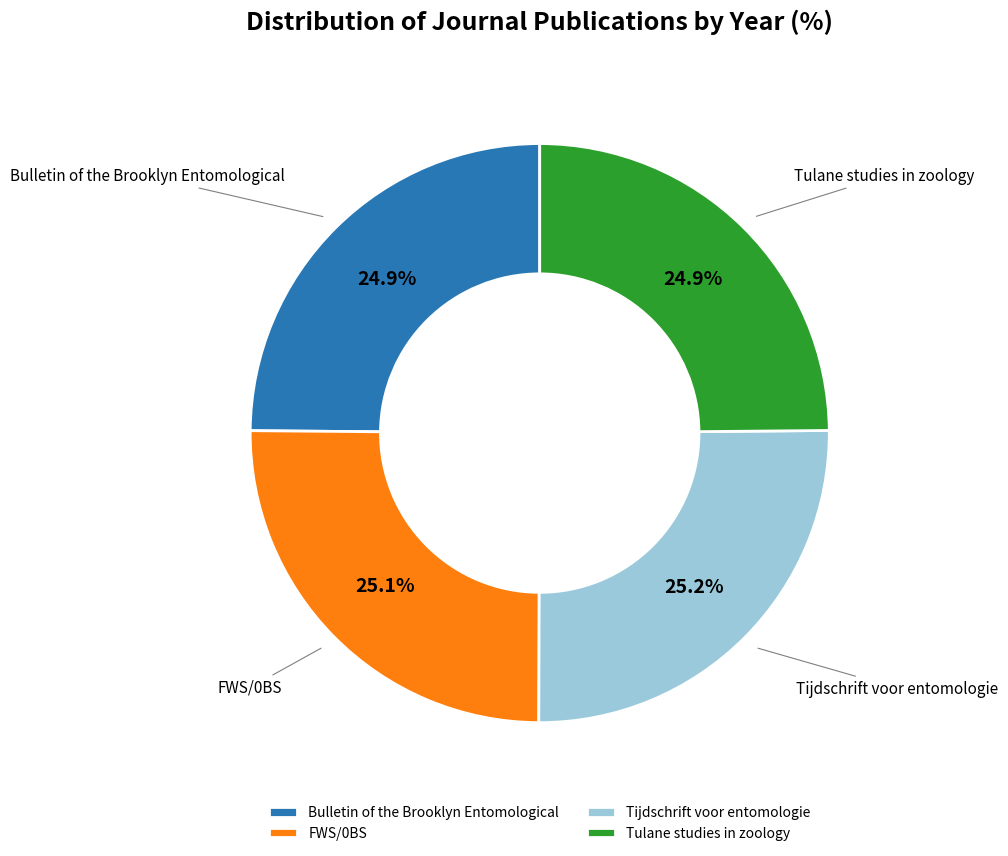

What percentage is the Tijdschrift voor entomologie slice, to the nearest percent?

25%